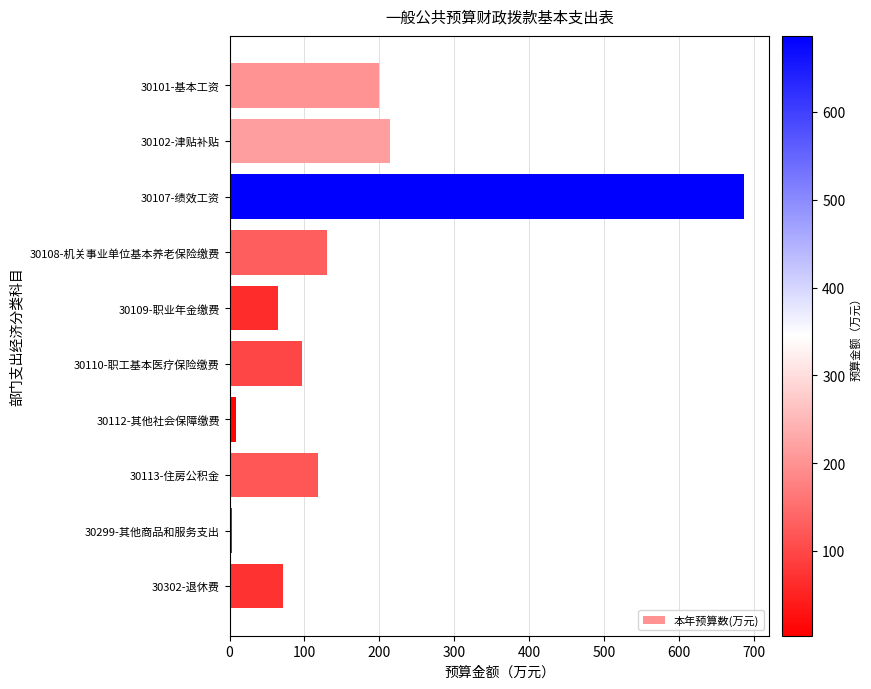

How many categories are shown in the chart?

10